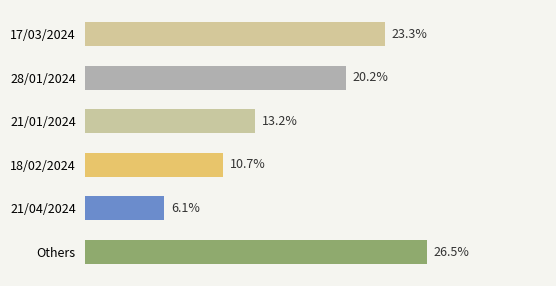

List the labels in order of value, largest first.

Others, 17/03/2024, 28/01/2024, 21/01/2024, 18/02/2024, 21/04/2024